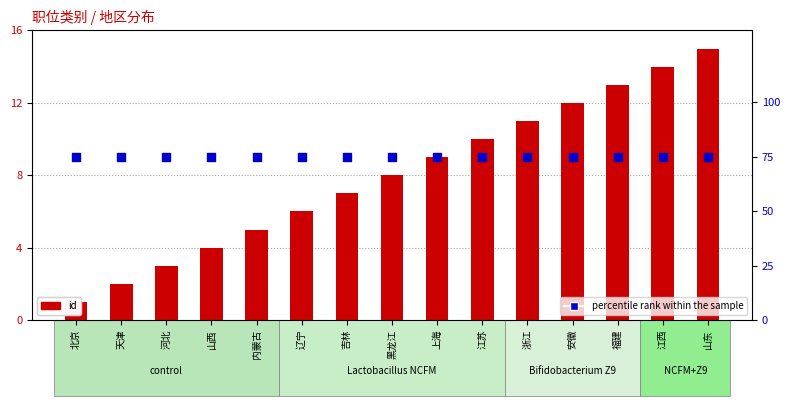

At how many categories does at least one series exceed 30?

15